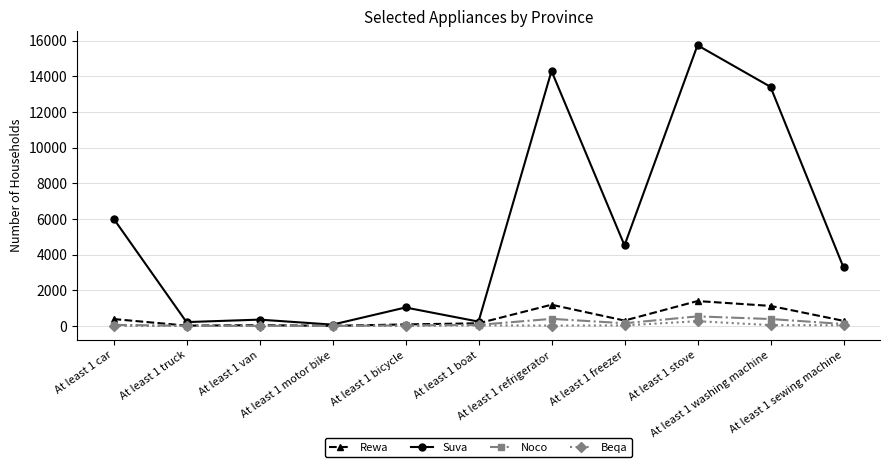

How many series are shown in this chart?

4